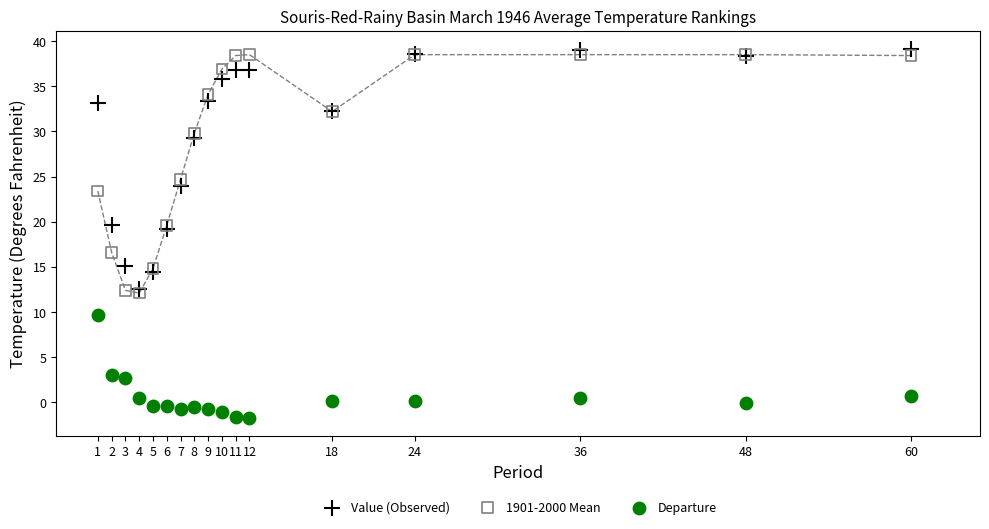

What is the X range (max minus min) for the scatter plot?

59.0